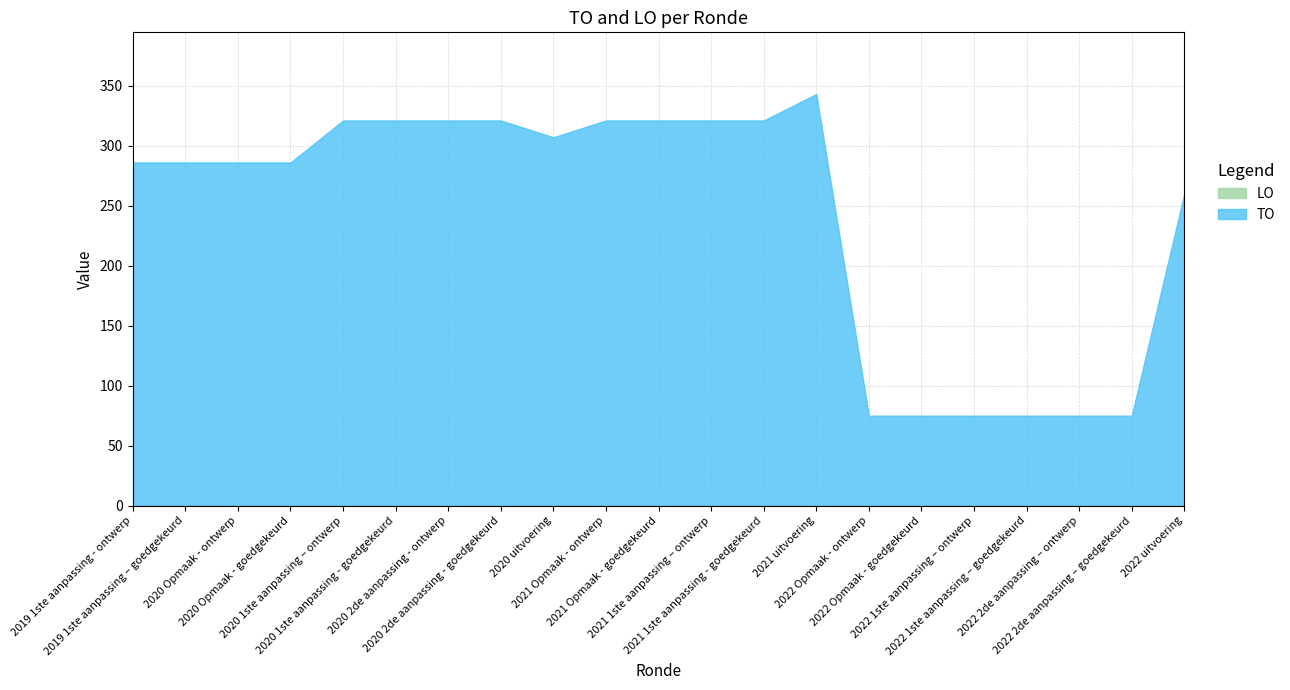

At which category is the sum across all series the highest?

2021 uitvoering